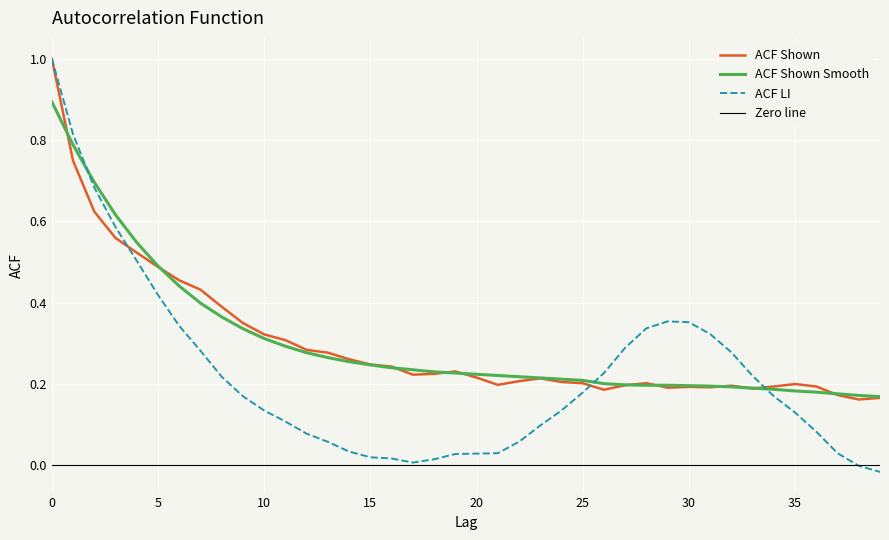

What is the sum of the acf_shown_smooth values at 7 and 34?

0.6